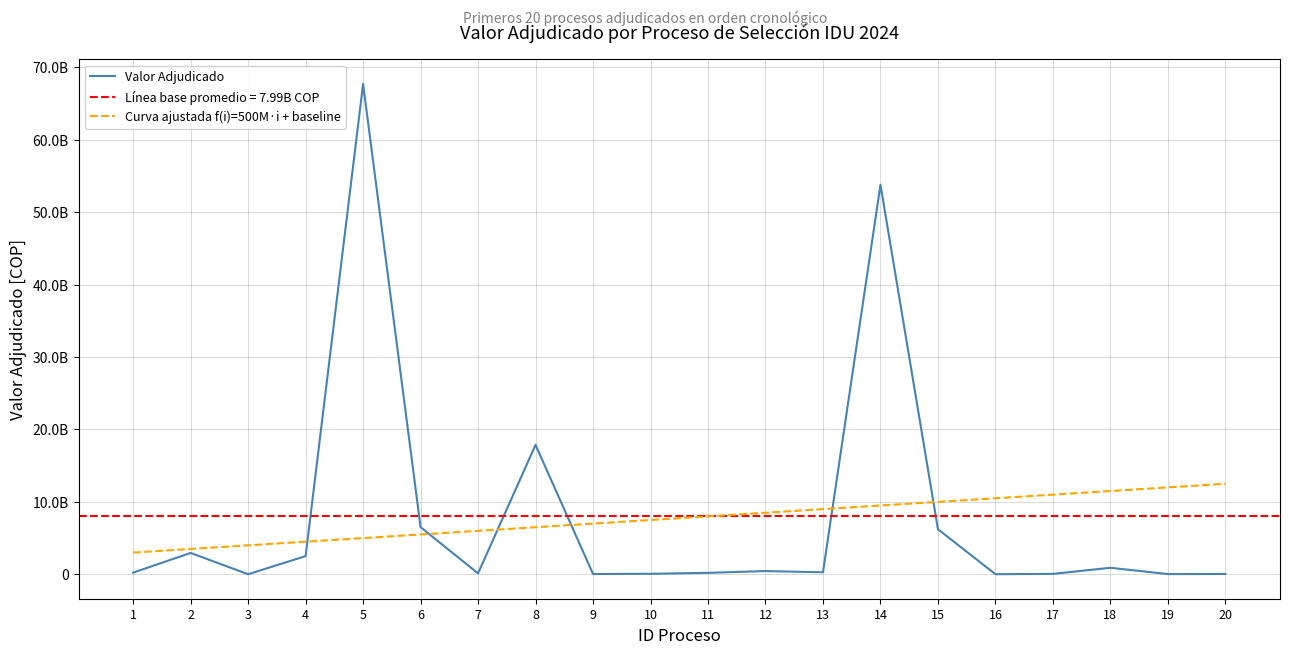

How many values in the Valor Adjudicado series are below 265697325?

10